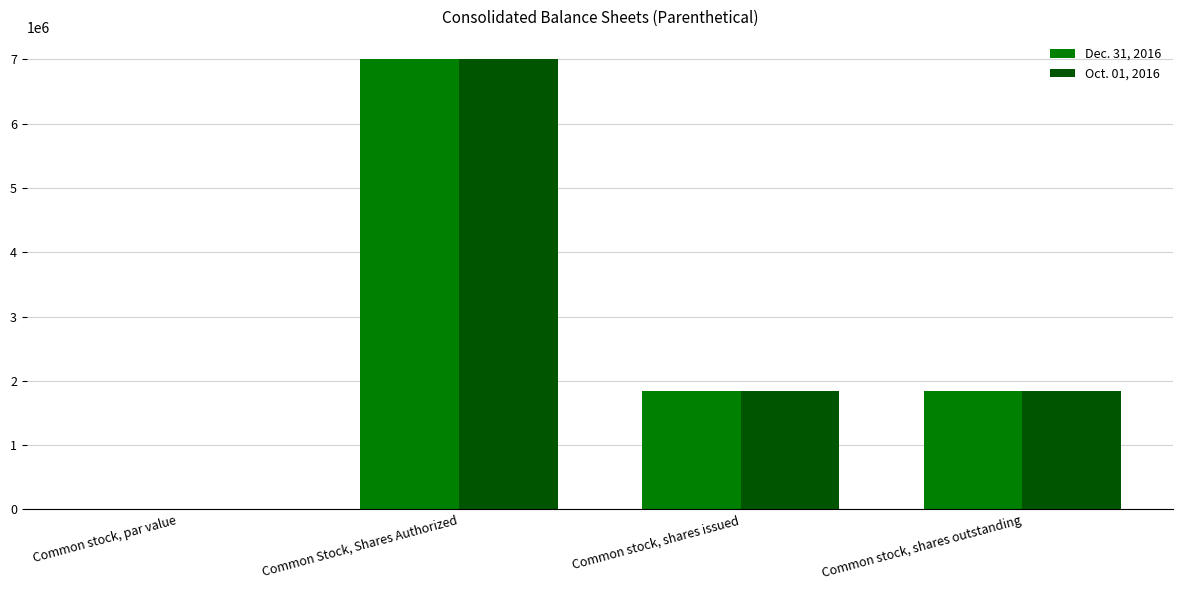

Reading left to right, what are all the values shown in this chart?

Dec. 31, 2016: Common stock, par value=0.1	Common Stock, Shares Authorized=7000000.0	Common stock, shares issued=1839877.0	Common stock, shares outstanding=1839877.0
Oct. 01, 2016: Common stock, par value=0.1	Common Stock, Shares Authorized=7000000.0	Common stock, shares issued=1839877.0	Common stock, shares outstanding=1839877.0